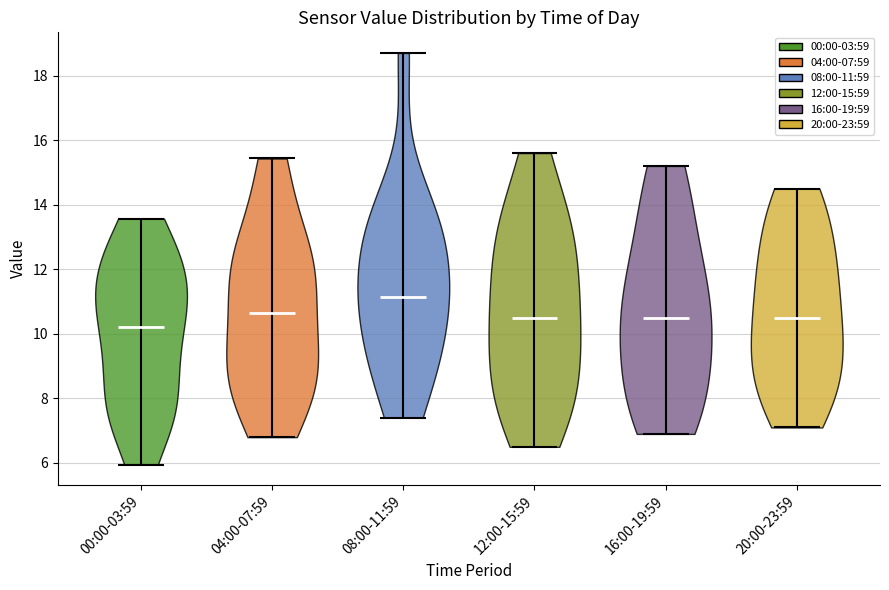

What is the highest point the violin for 20:00-23:59 reaches on the y-axis? The values are not printed on the chart, so give them approximately, as read against the axis.

14.6